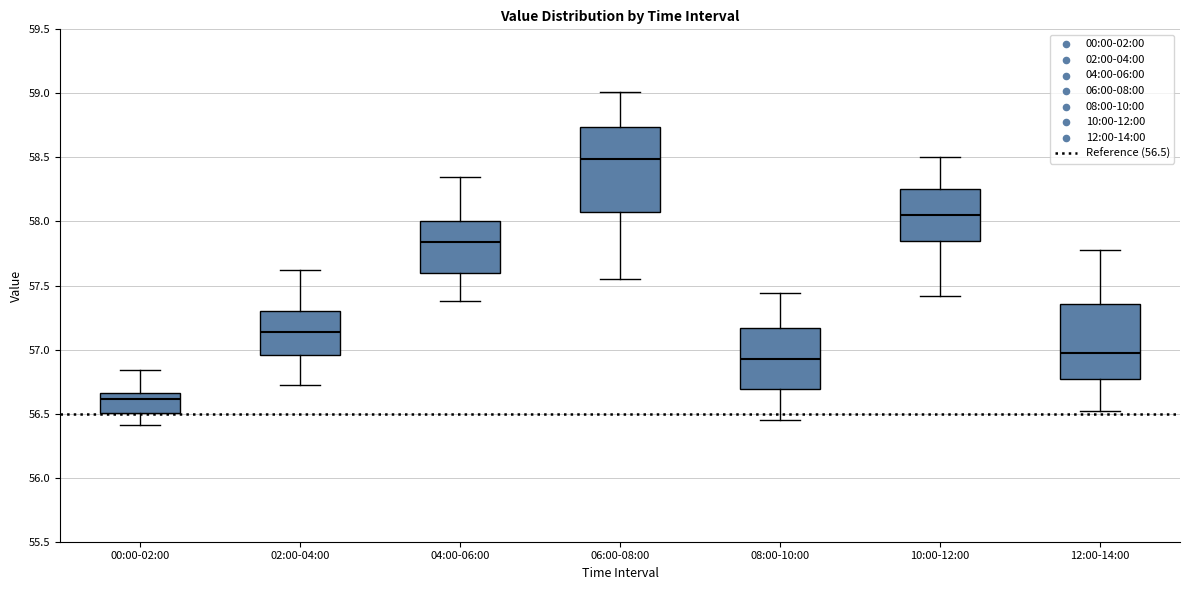

Comparing the boxes themselves (not the whiskers), which one is the tallest?

06:00-08:00